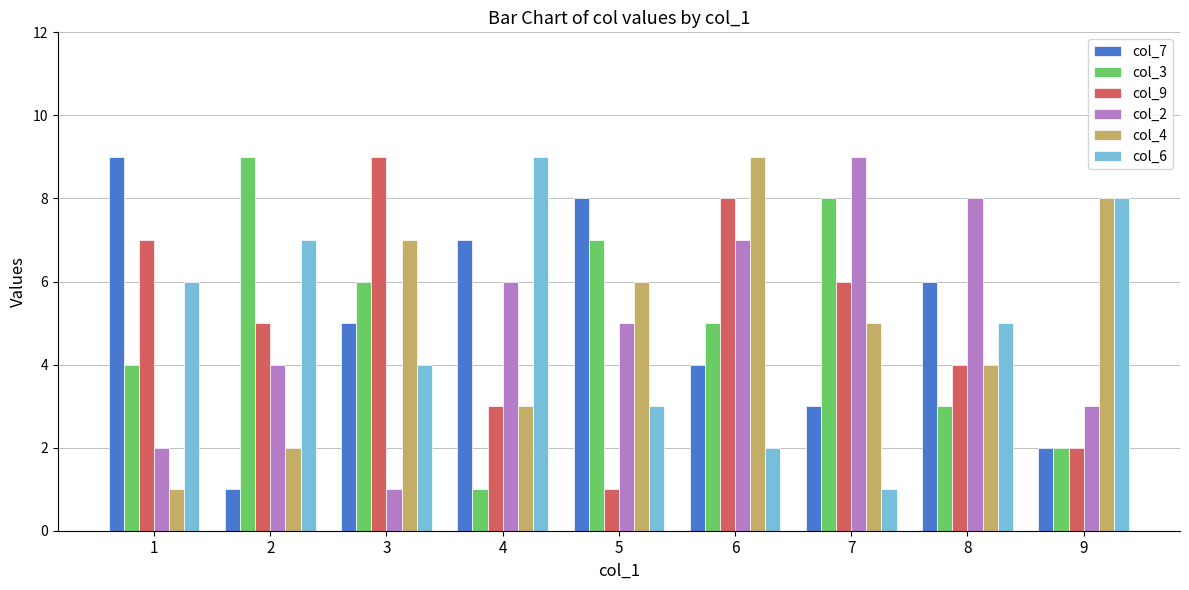

At which label does col_2 reach its peak?

7